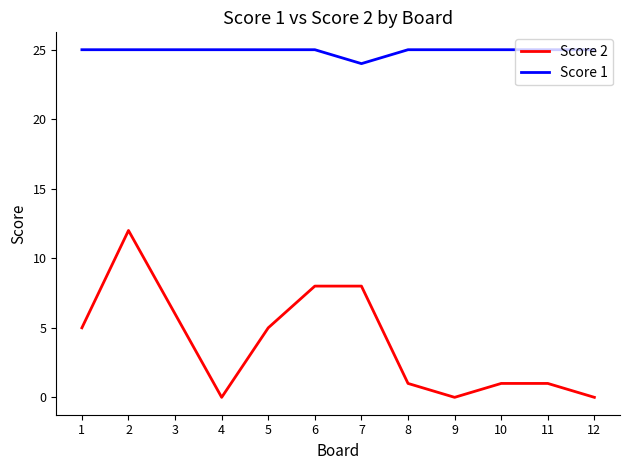

Does the chart display data point markers on the line(s)?

No